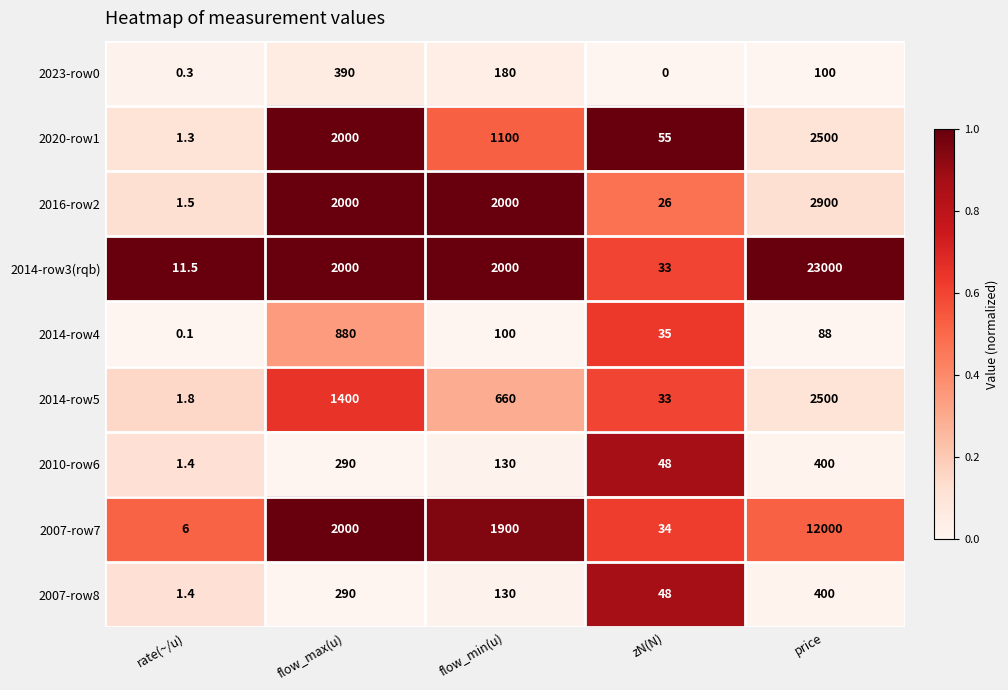

Which series has the largest total across all categories?

2014-row3(rqb)